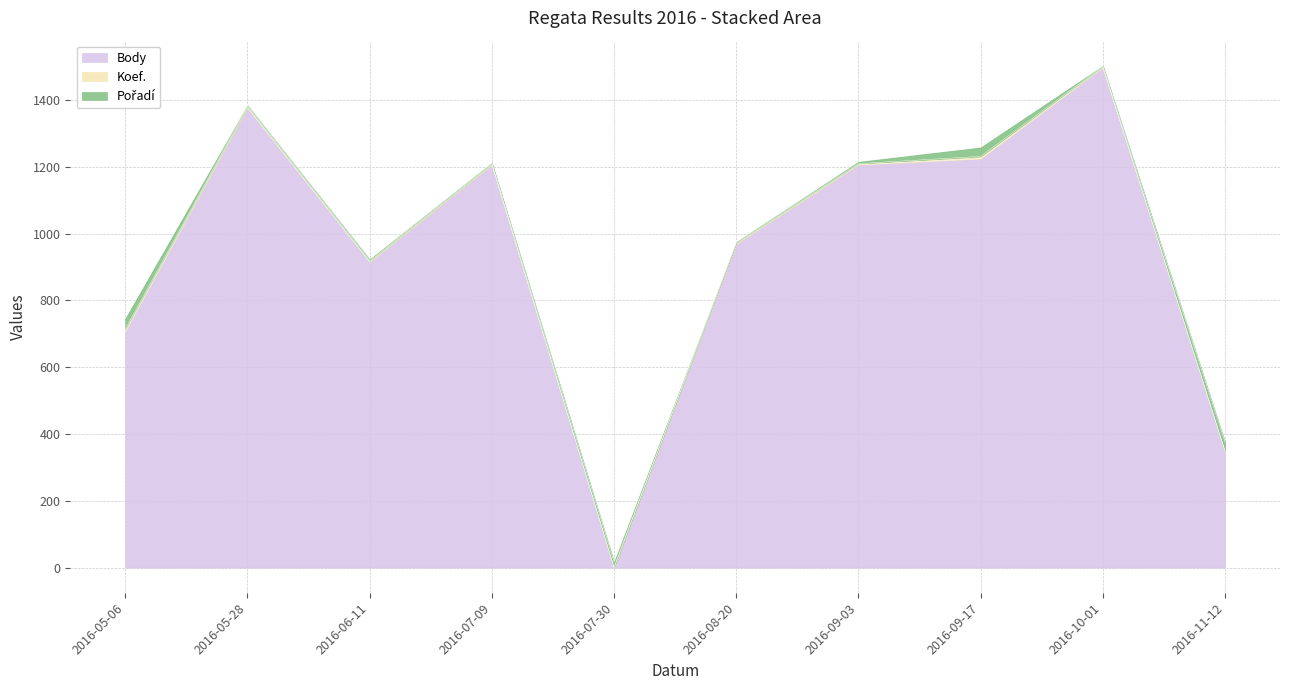

What is the total value across all series at 2016-09-03?

1215